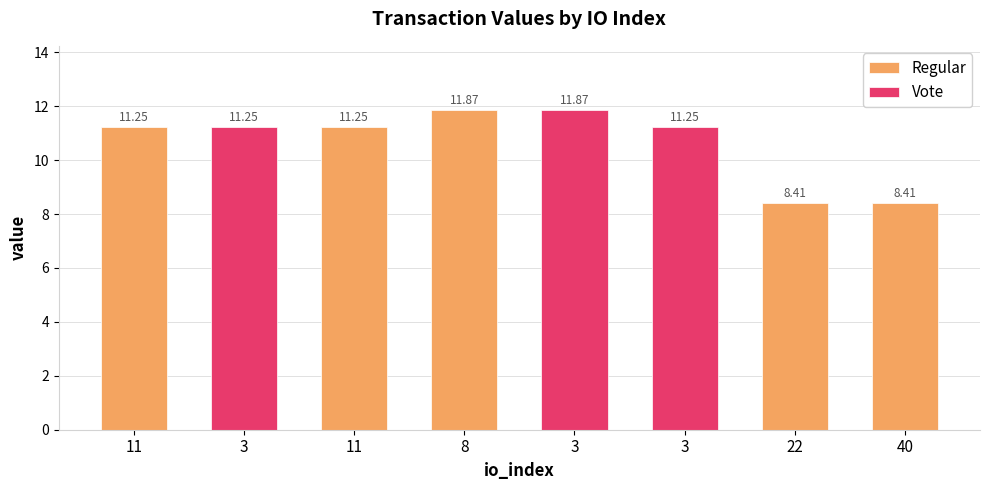

What is the change in value from 3 to 40?

-2.8